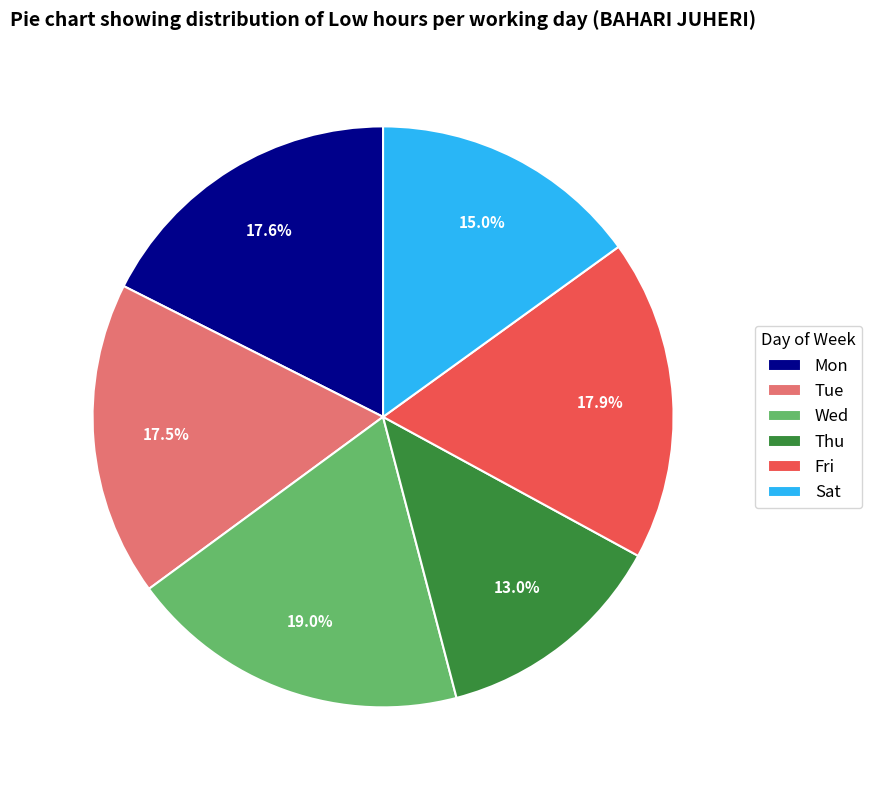

Which has a higher value, Thu or Fri?

Fri